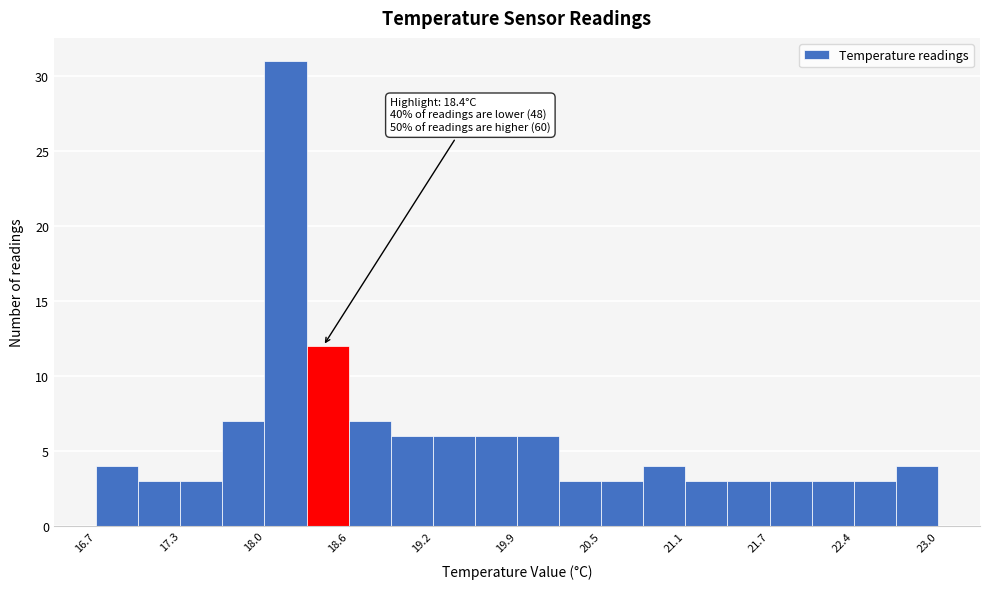

Read against the x-axis, roughly where is the centre of the tallest bar?

18.1